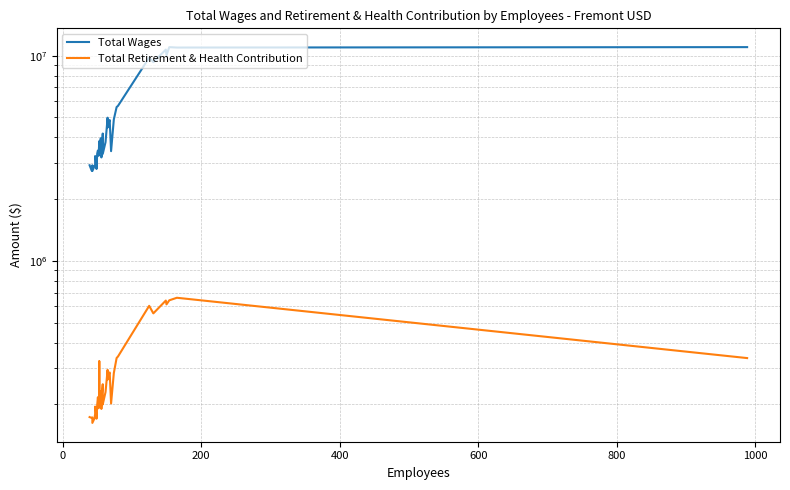

Reading left to right, extract all data points from this chart.

Total Wages: 2925728	2756470	2924344	2742113	2896808	2934629	3244226	3190177	2805970	3340387	3450839	3254763	3836136	3795389	3351954	3831723	3959334	3922572	3194090	3376751	4175557	4107743	3693706	3324365	3790836	4988533	4466319	4628698	4859526	3426820	4897207	5618729	5695936	9778744	9302318	10703294	10056880	11003076	10955783	11007765
Total Retirement & Health Contribution: 173531	171917	172849	162518	170891	179361	195149	189788	170436	199412	216893	191653	231017	324482	201251	228339	229237	232795	190183	230450	250873	247416	218693	200118	229727	294836	263986	276204	286335	202132	284608	336594	342475	604436	555412	641250	614494	643044	661703	336381